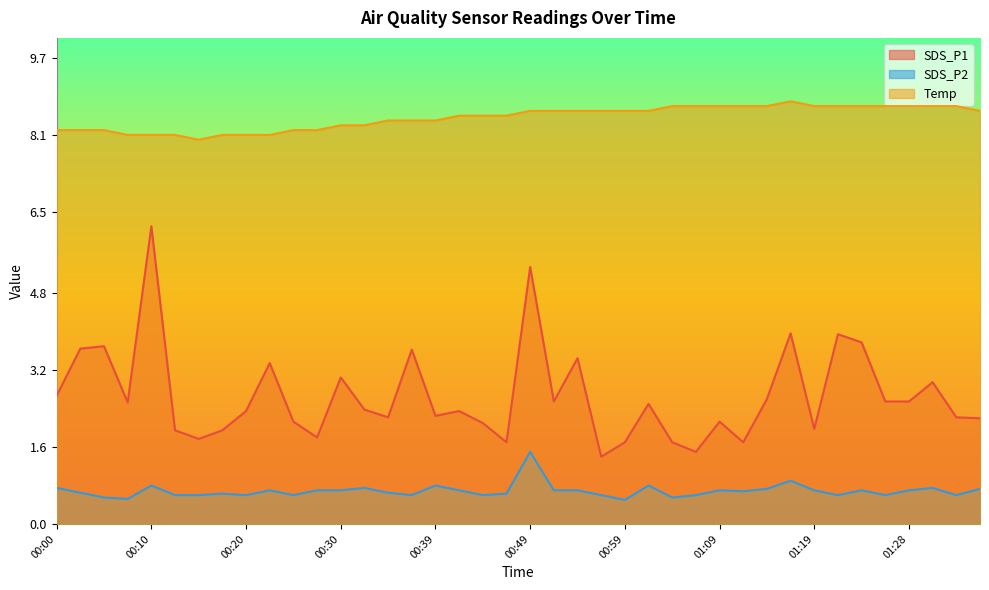

Which series has the largest total across all categories?

Temp